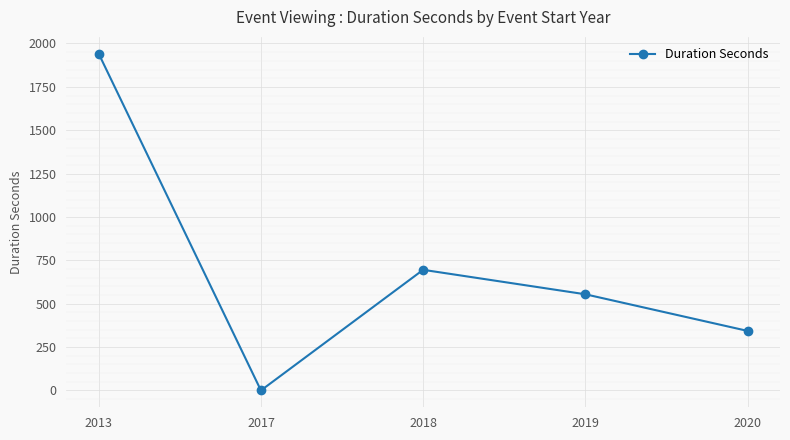

Reading left to right, transcribe all the data shown in this chart.

1941.0	0.0	695.4	554.3	343.2